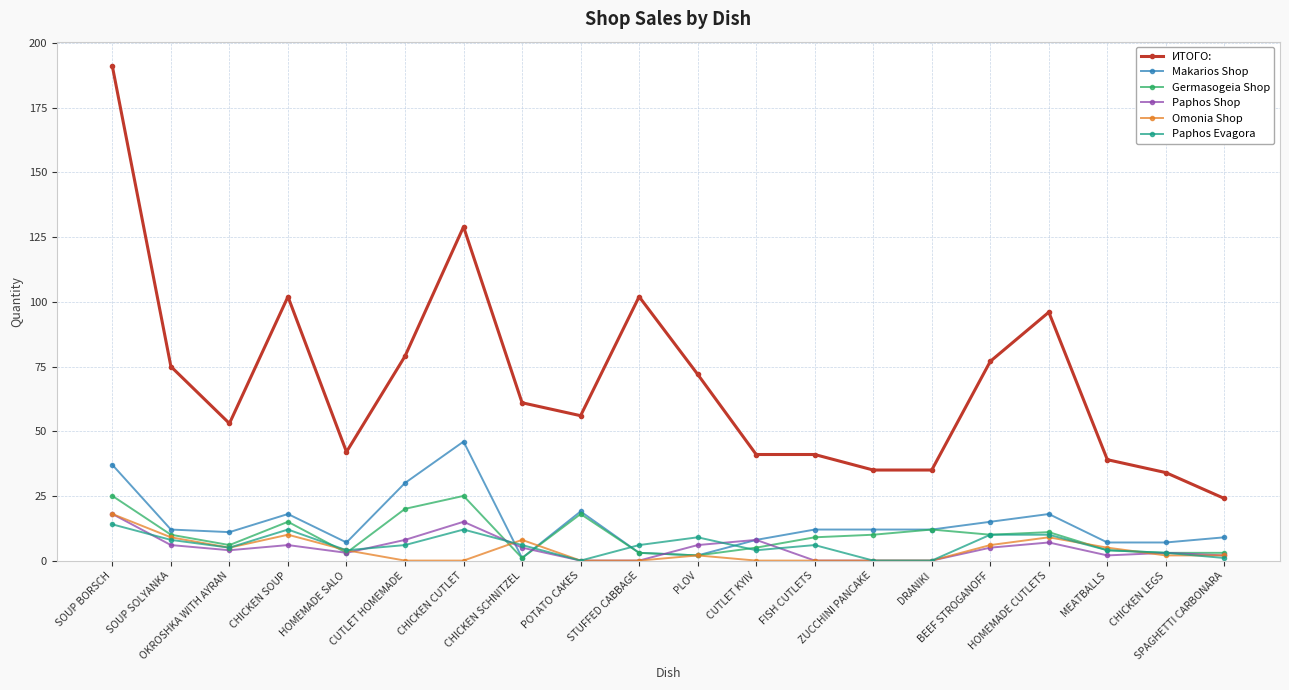

Is this an area chart (filled region under the line)?

No